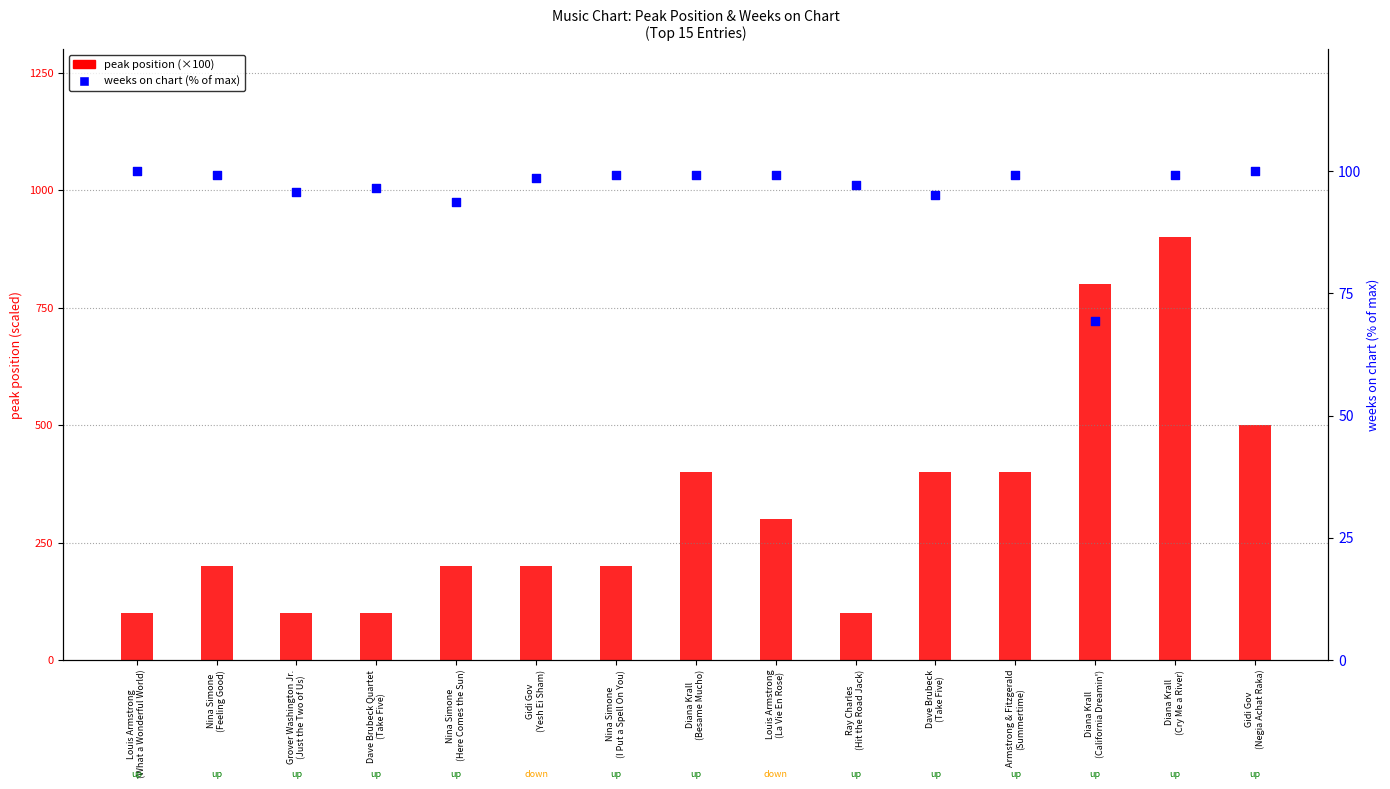

What are all the series names shown in the legend?

peak position (×100), weeks on chart (% of max)